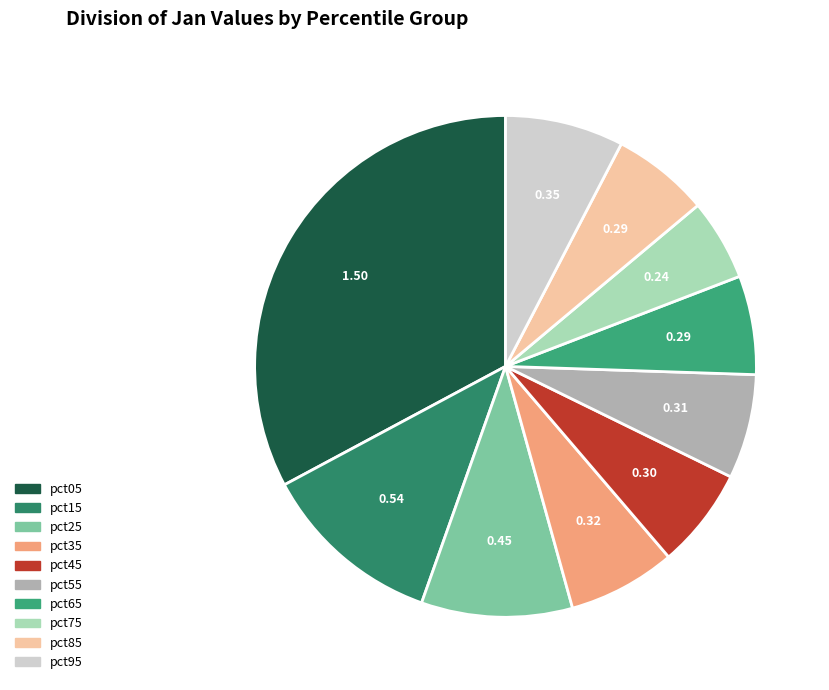

What portion of the pie excludes pct15?

88.3%